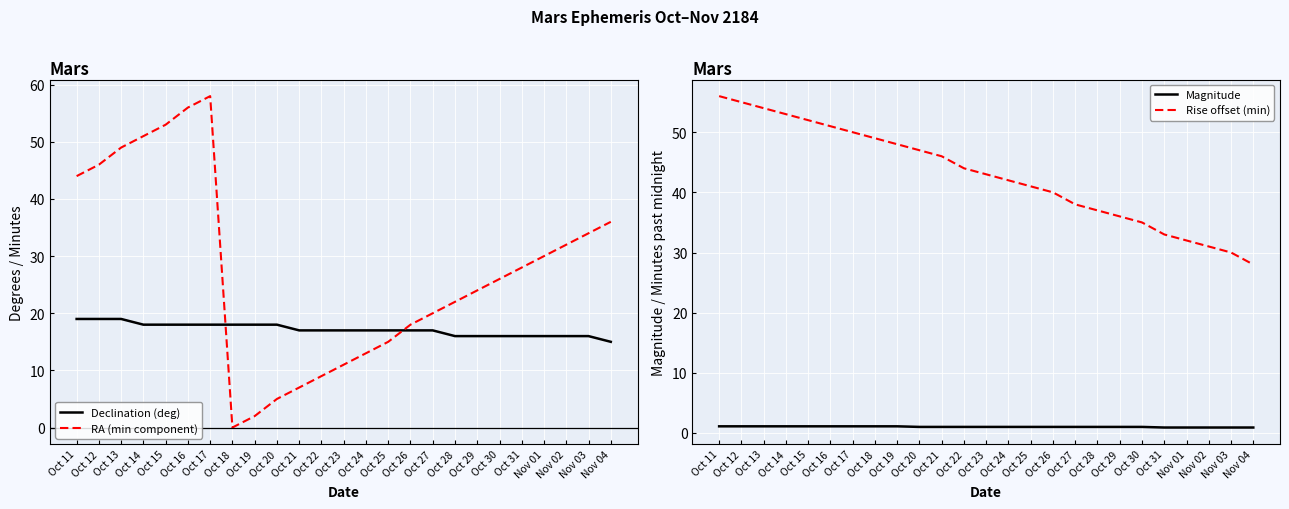

What are all the series names shown in the legend?

Declination (deg), RA (min component), Magnitude, Rise offset (min)